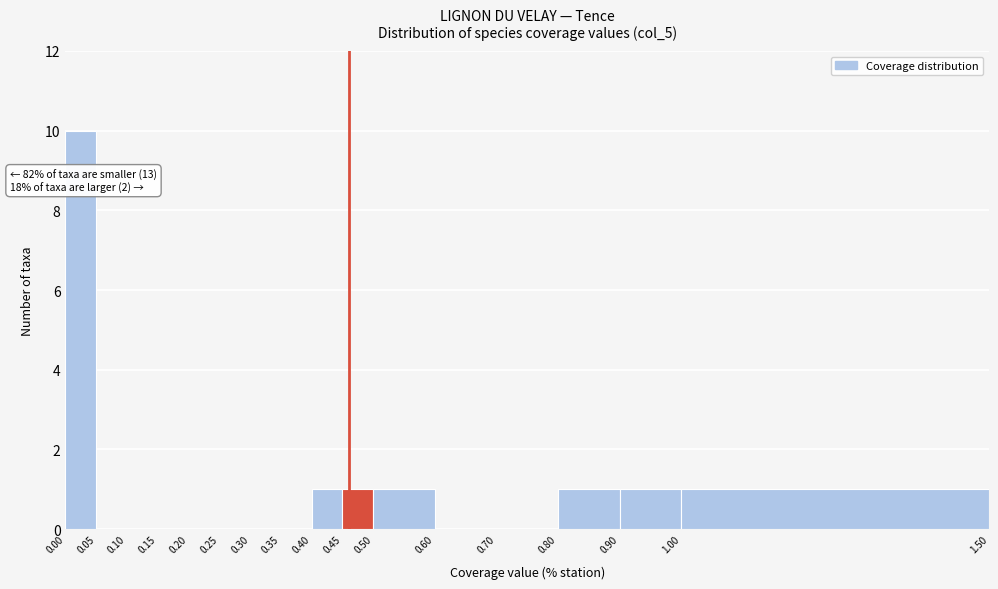

Which range on the x-axis has the tallest bar?

0.00 to 0.05